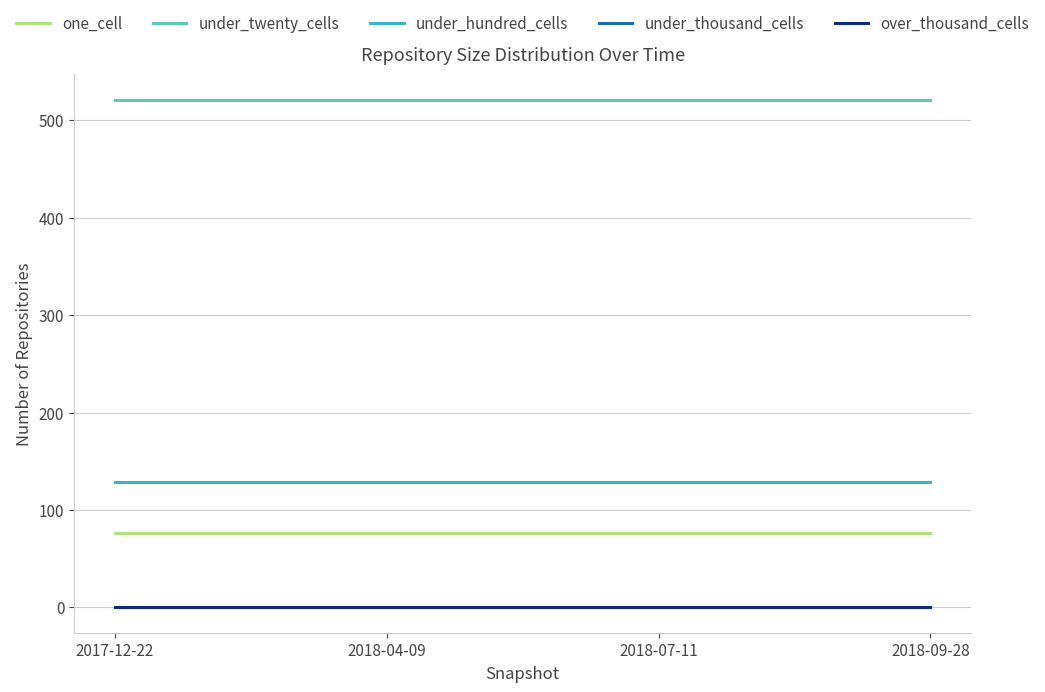

Is this an area chart (filled region under the line)?

No